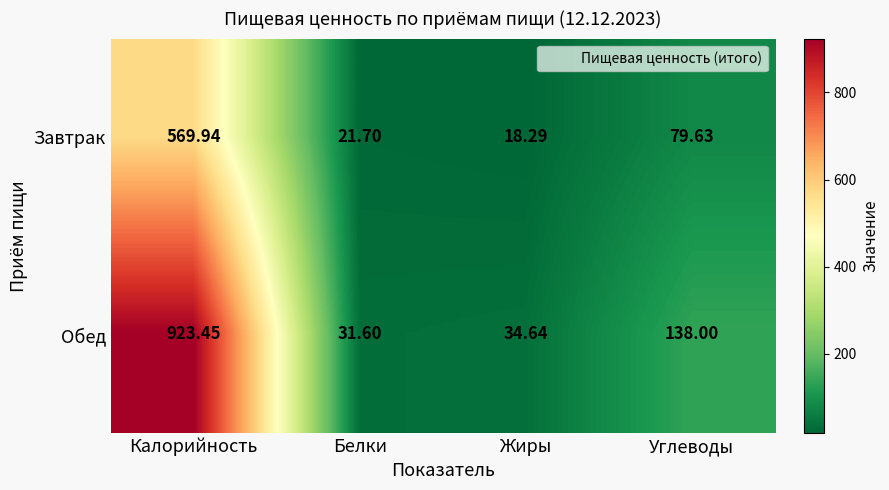

Which series changed the most between Белки and Углеводы?

Обед